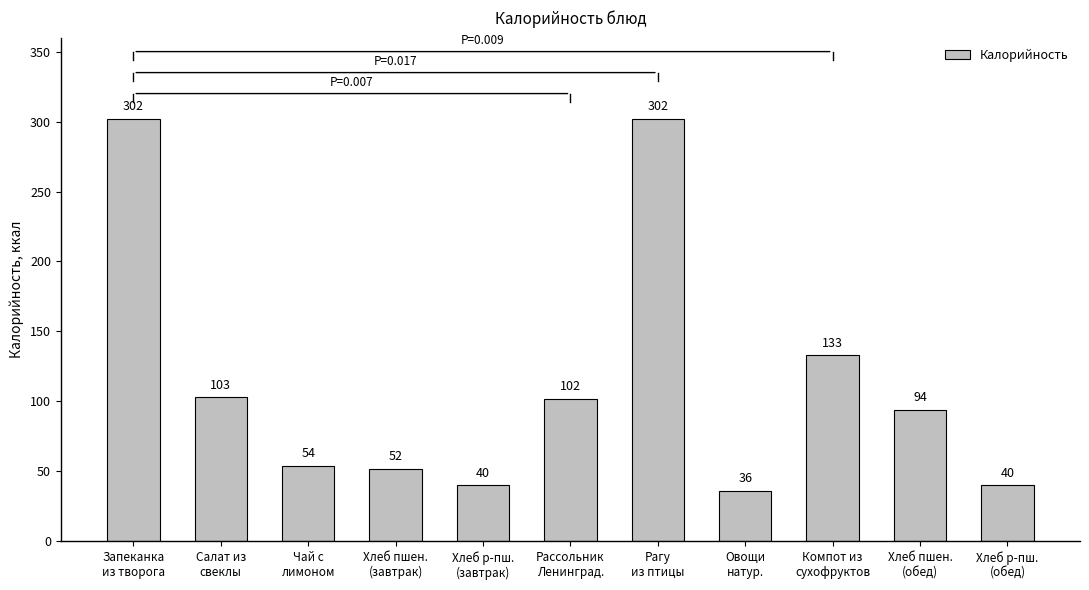

How many bars are there in total?

11